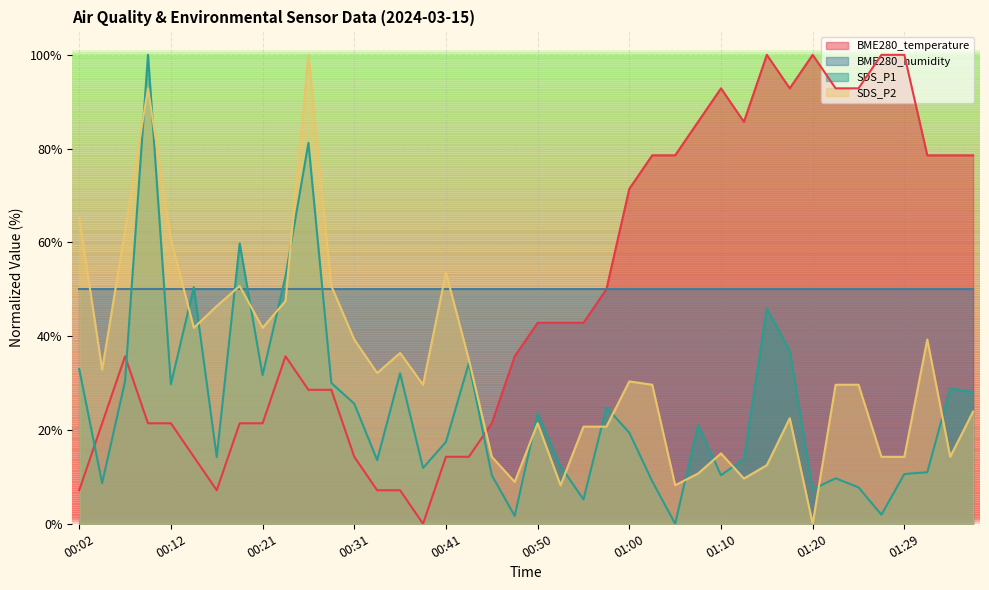

Which series ends up on top after the final intersection of SDS_P1 and BME280_temperature?

BME280_temperature